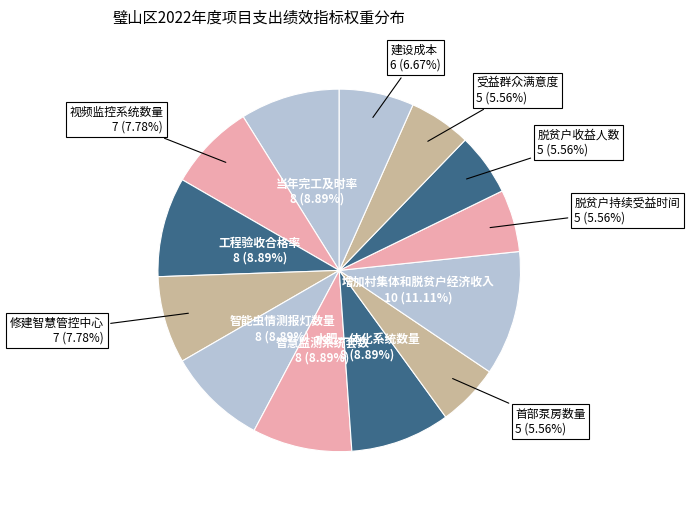

How many segments does this pie chart have?

13